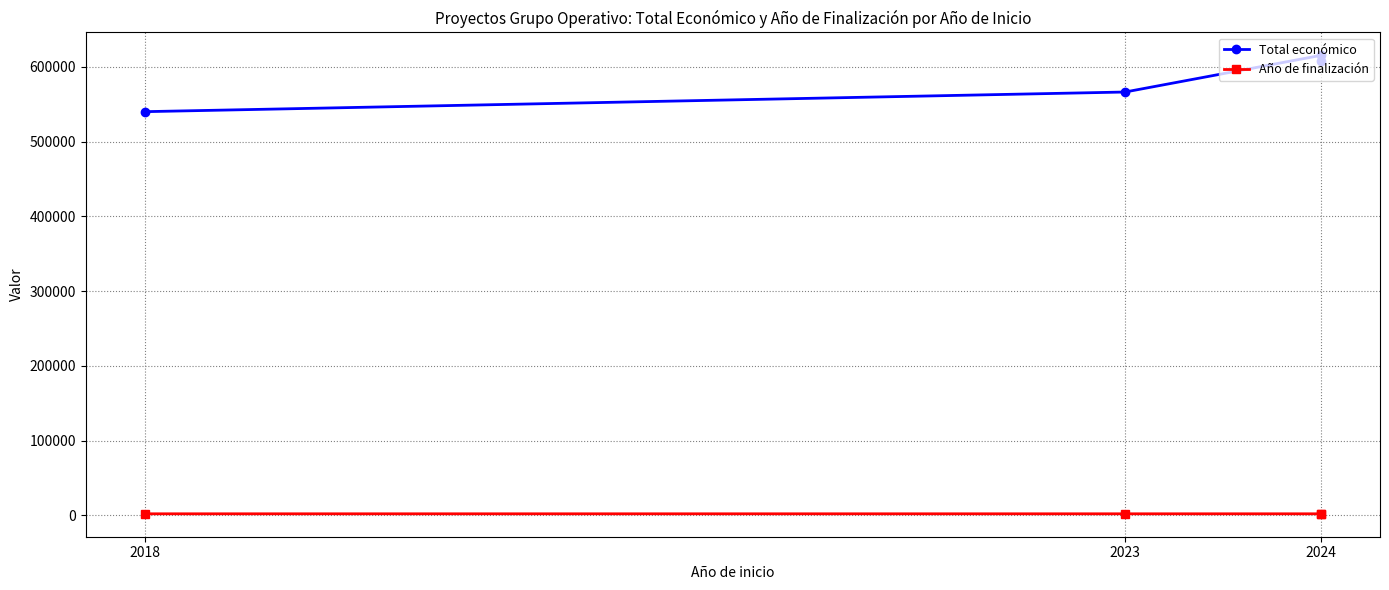

How many lines are shown in the chart?

2